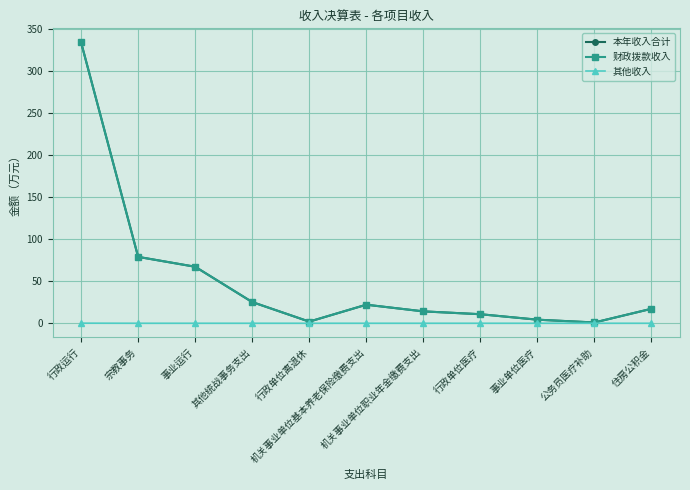

What is the label of the 5th point from the right?

机关事业单位职业年金缴费支出